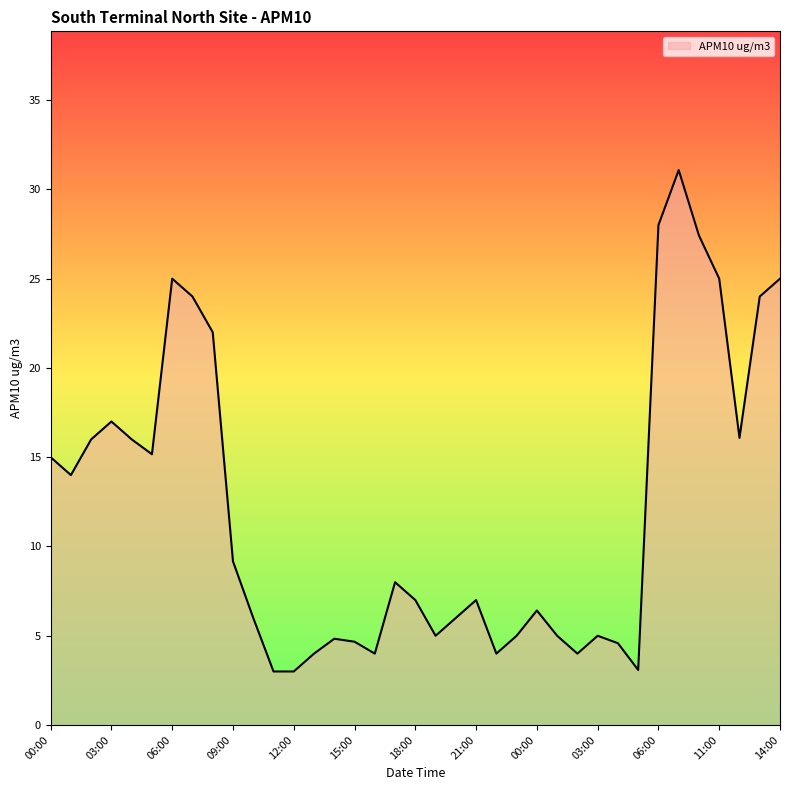

What is the minimum value shown in the chart?

3.0